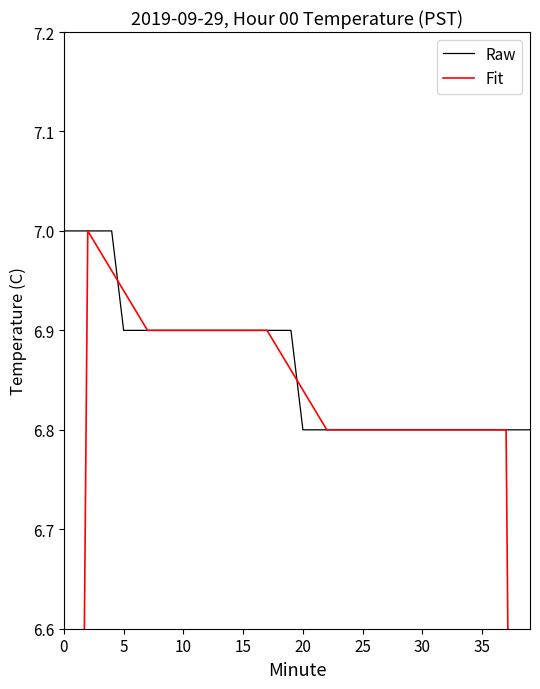

How many values in the Fit series exceed 6?

36